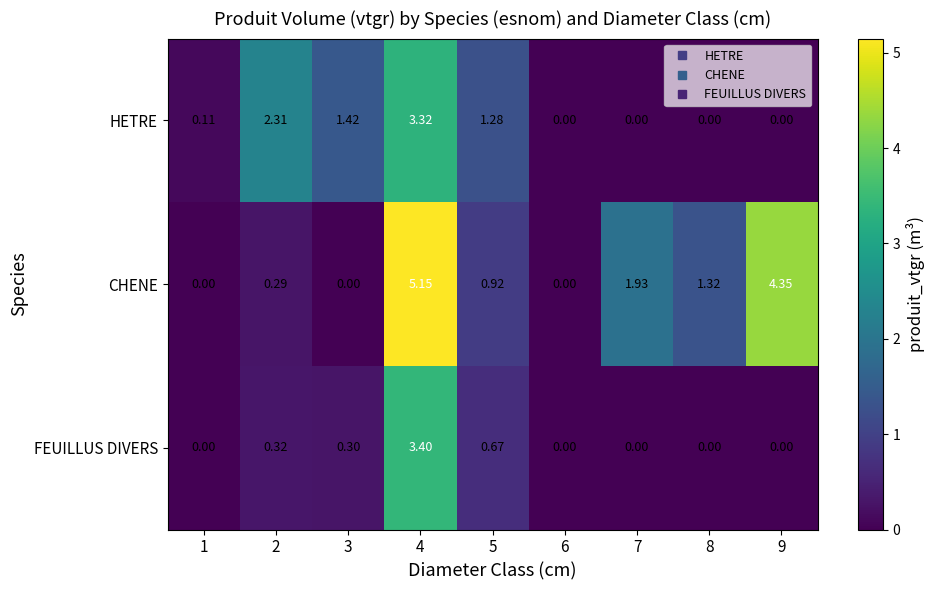

List the series in order of their peak value, highest first.

CHENE, FEUILLUS DIVERS, HETRE